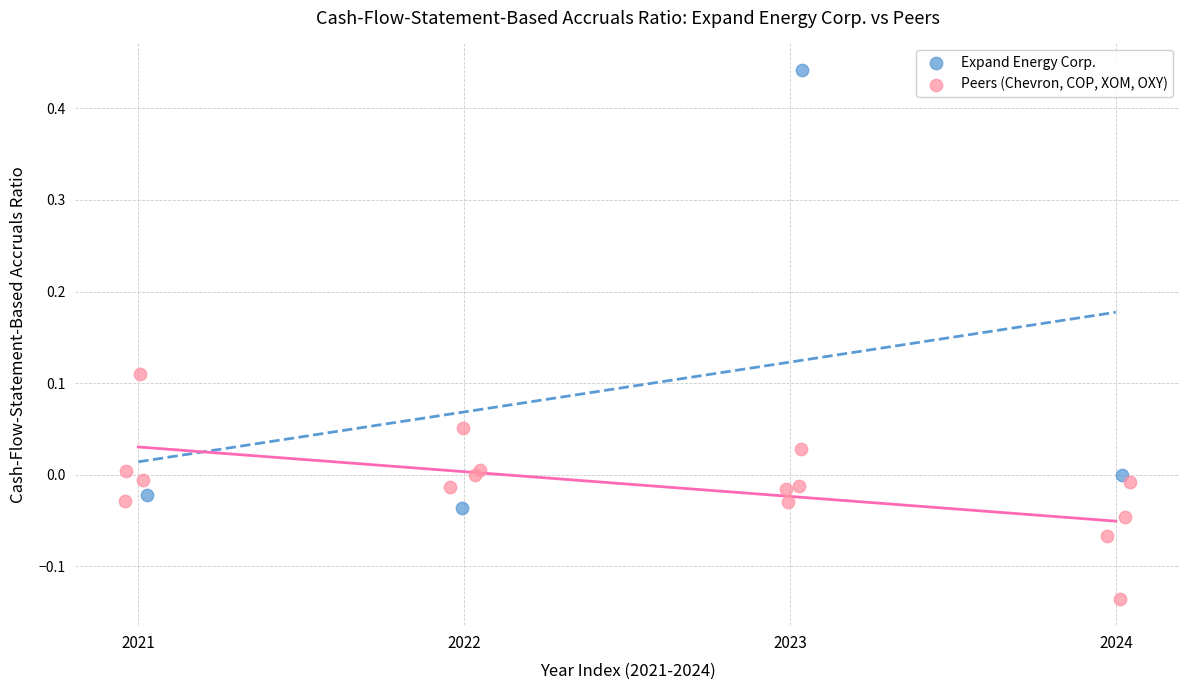

Which series contains the lowest Y value?

Peers (Chevron, COP, XOM, OXY)